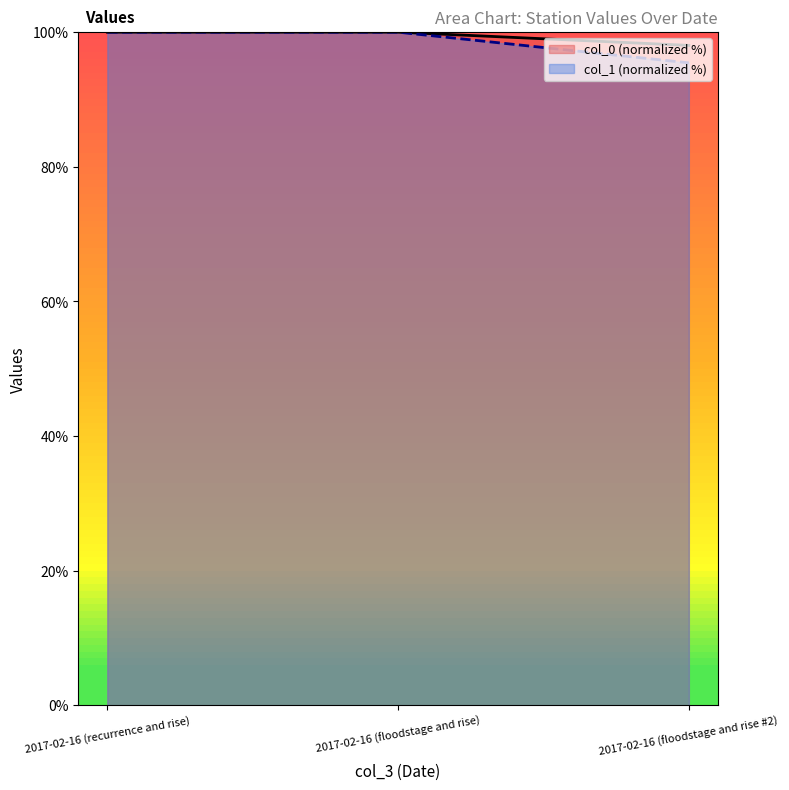

Reading right to left, transcribe all the data shown in this chart.

col_0: 2017-02-16 (floodstage and rise #2)=95.4	2017-02-16 (floodstage and rise)=100.0	2017-02-16 (recurrence and rise)=100.0
col_1: 2017-02-16 (floodstage and rise #2)=98.0	2017-02-16 (floodstage and rise)=100.0	2017-02-16 (recurrence and rise)=100.0